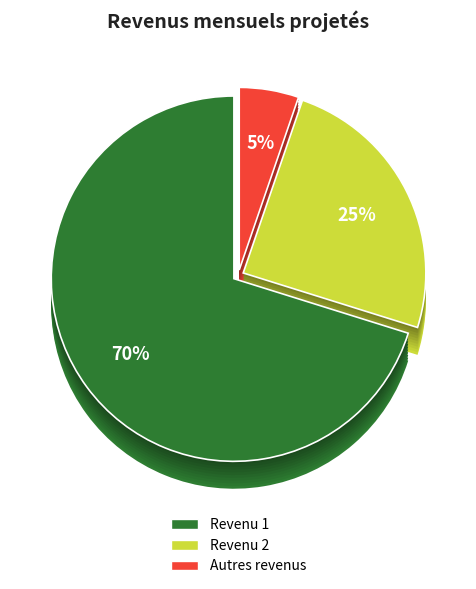

Does Revenu 1 represent more than half of the total?

Yes